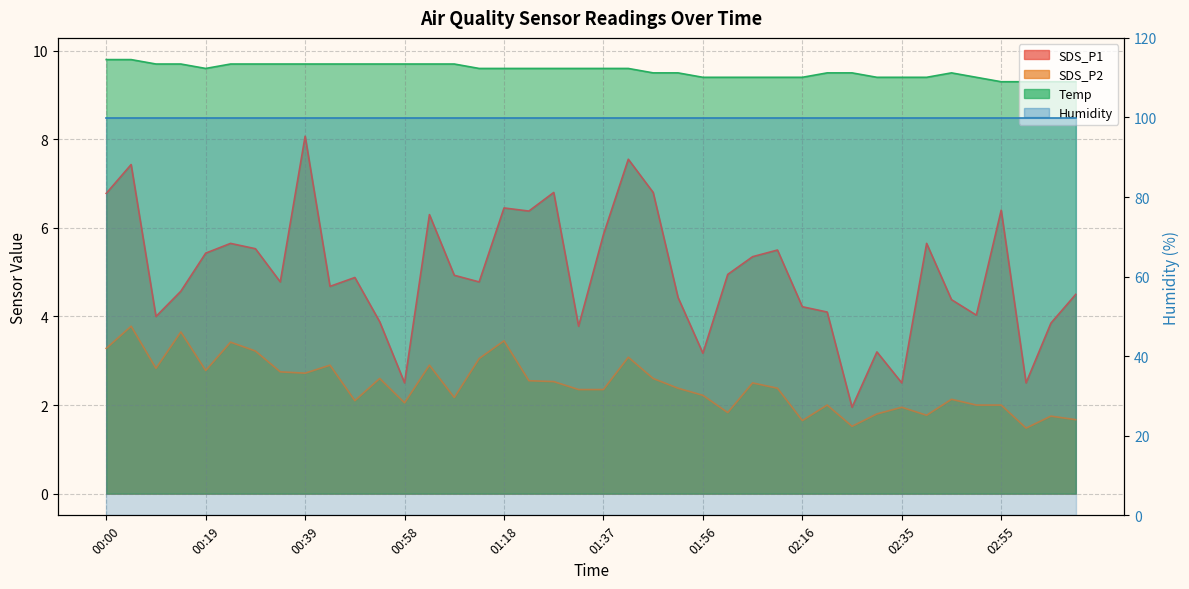

Does the chart have visible grid lines?

Yes